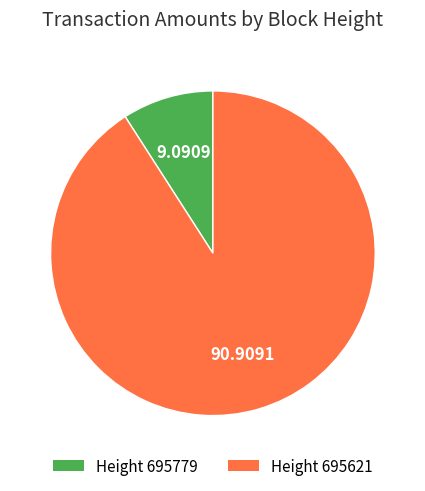

Do Height 695779 and Height 695621 together represent more than half of the pie?

Yes